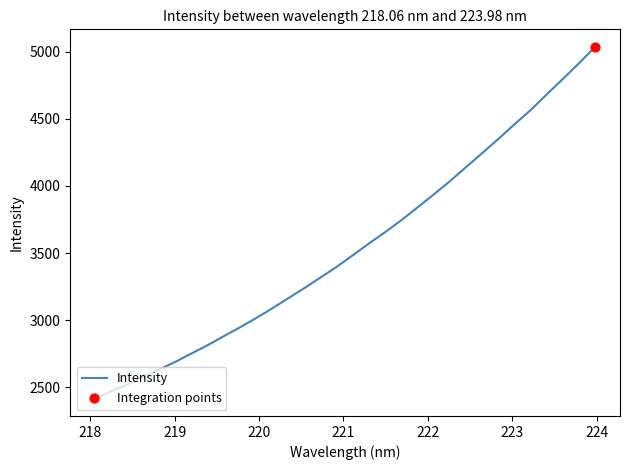

What is the difference between the maximum and minimum values?

2619.7